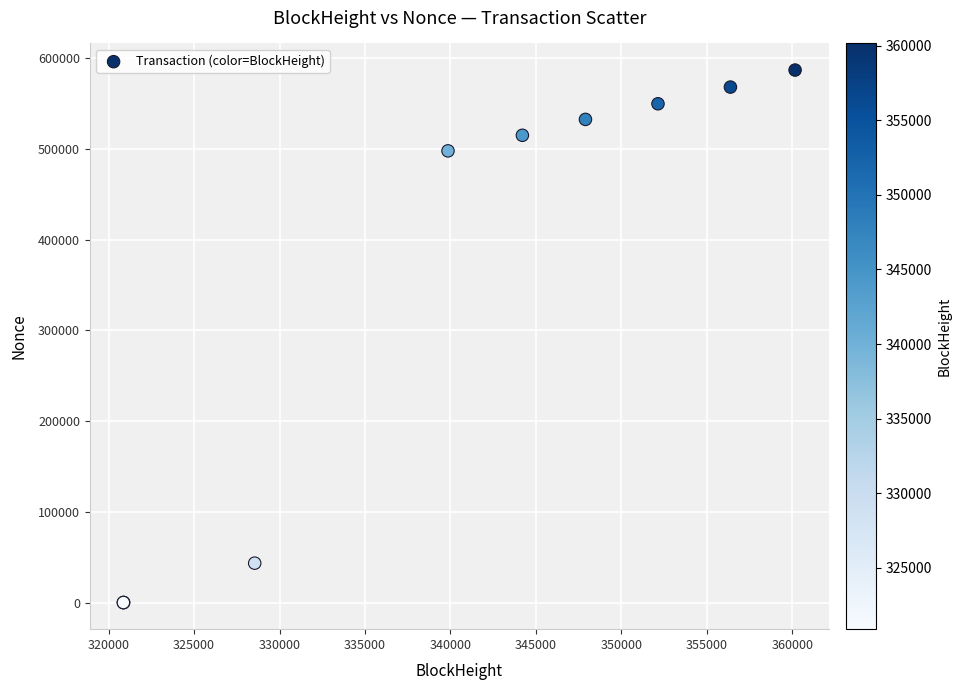

What Y value in the scatter plot is closest to 293572?

498042